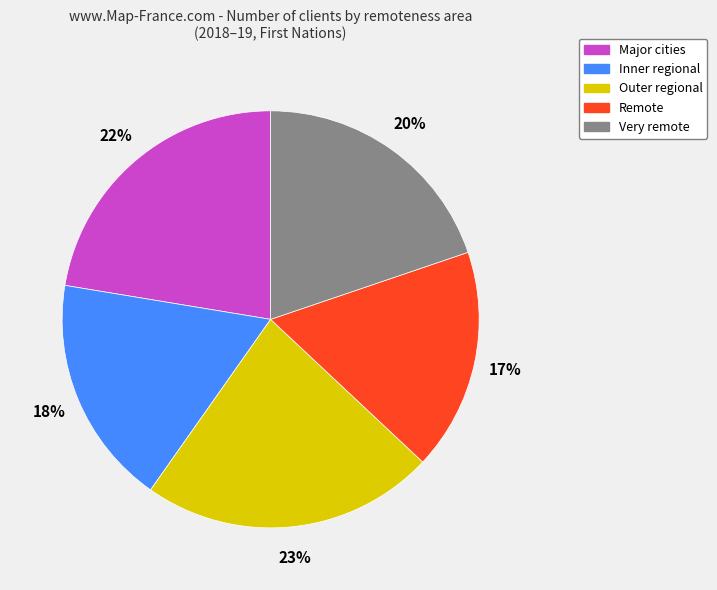

To the nearest percent, what is the combined percentage of Outer regional and Inner regional?

41%